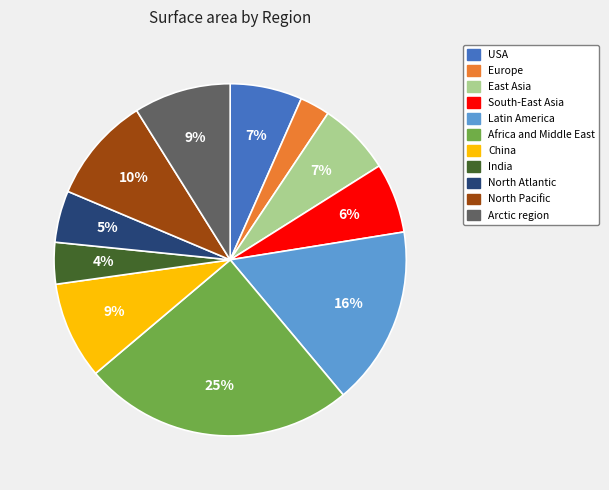

True or false: Latin America accounts for 16% of the total.

True